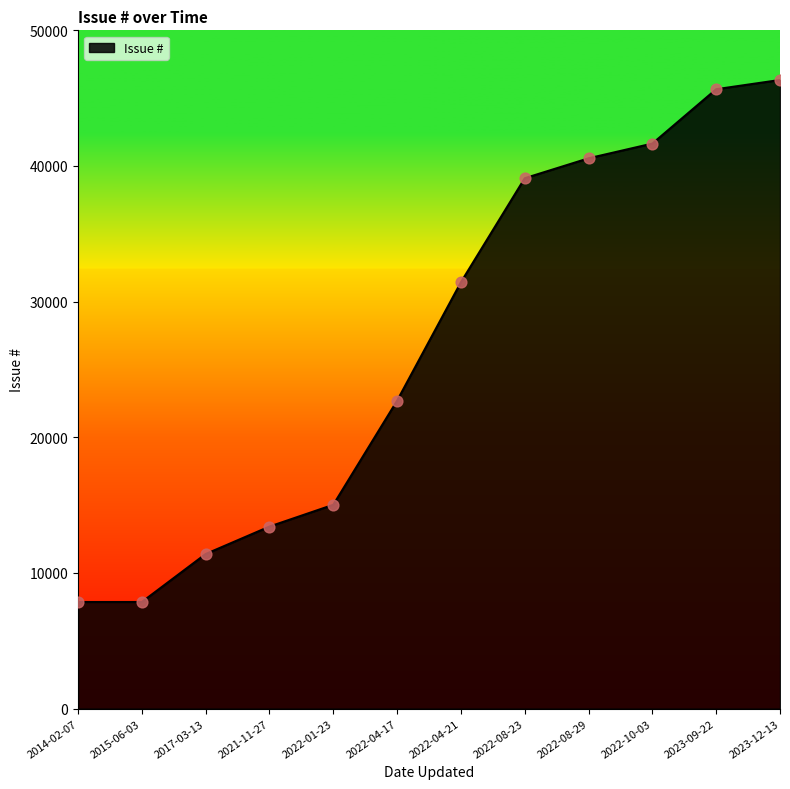

Between 2022-08-23 and 2021-11-27, which is larger?

2022-08-23